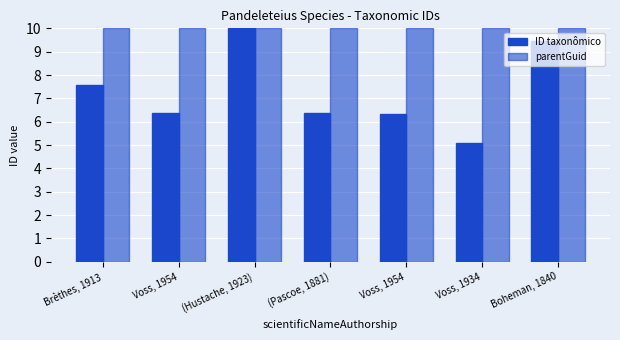

Reading left to right, what are all the values shown in this chart?

ID taxonômico: 7.6	6.4	10.0	6.4	6.3	5.1	9.4
parentGuid: 10.0	10.0	10.0	10.0	10.0	10.0	10.0